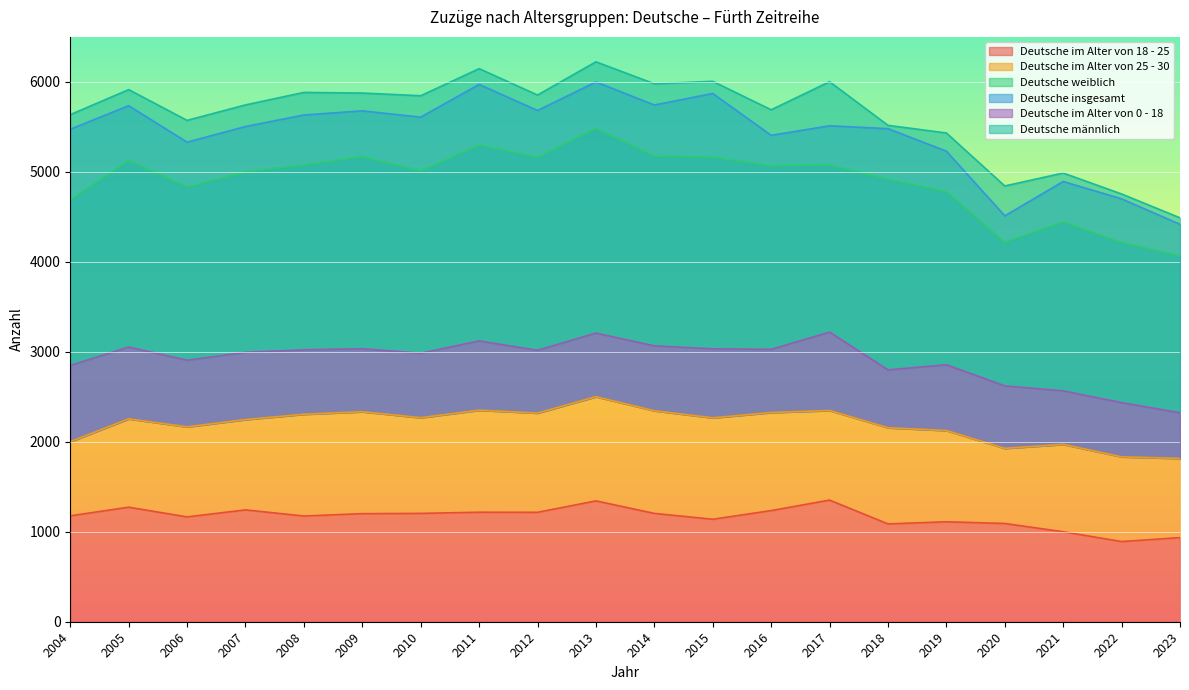

How many lines are shown in the chart?

6